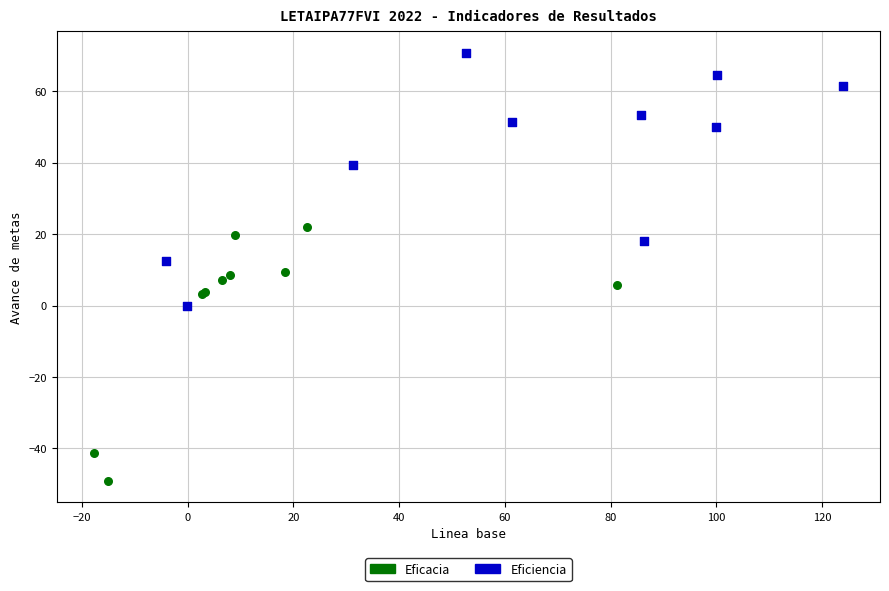

Which series contains the lowest Y value?

Eficacia